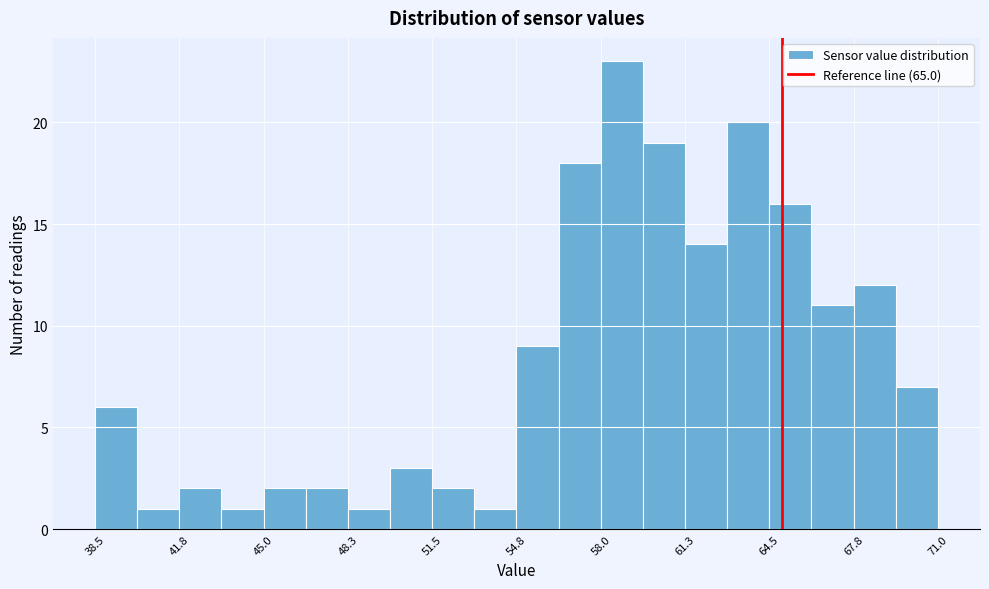

Read against the x-axis, roughly where is the centre of the tallest bar?

59.0